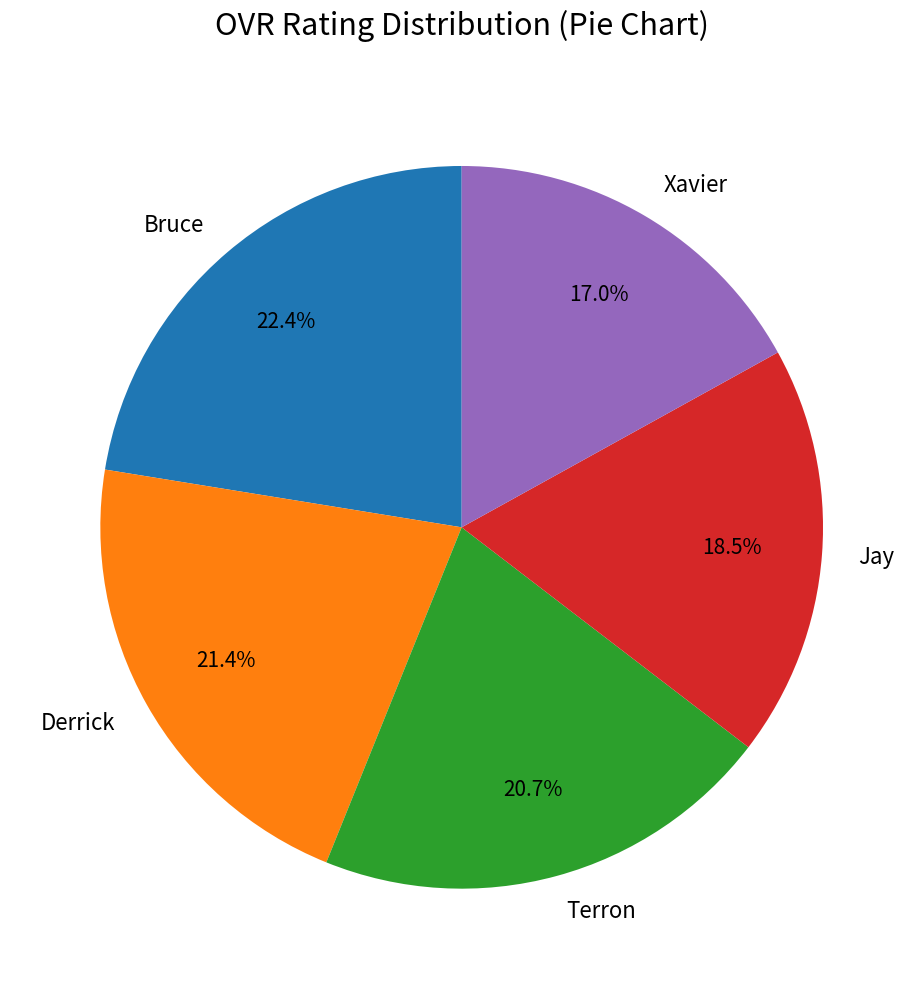

How many slices are in this pie chart?

5